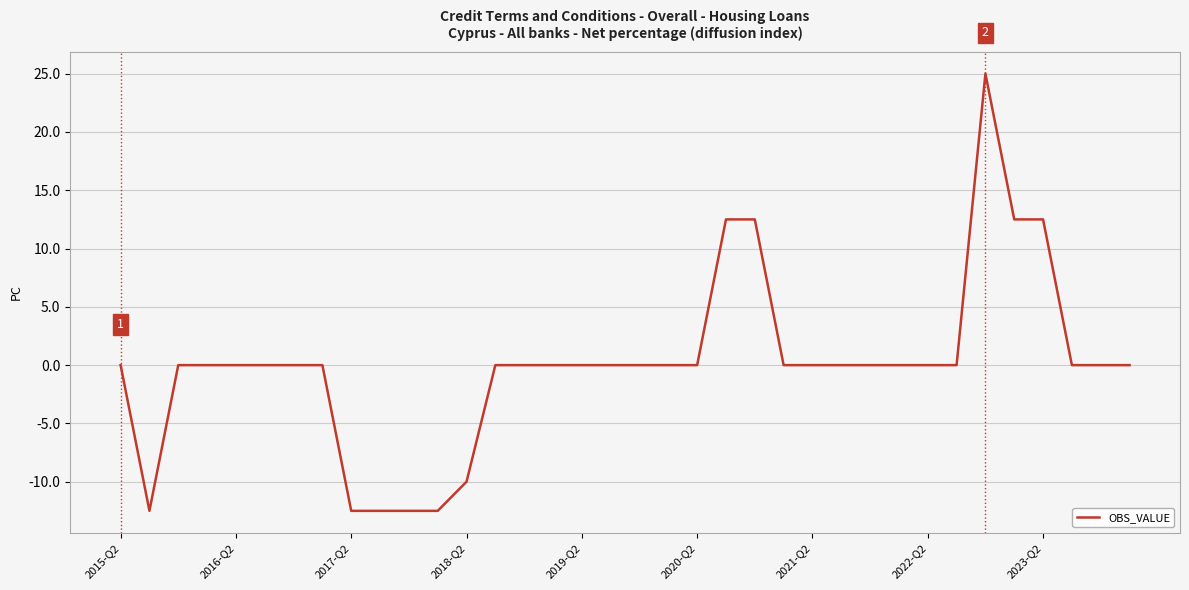

What is the difference between the maximum and minimum values?

37.5